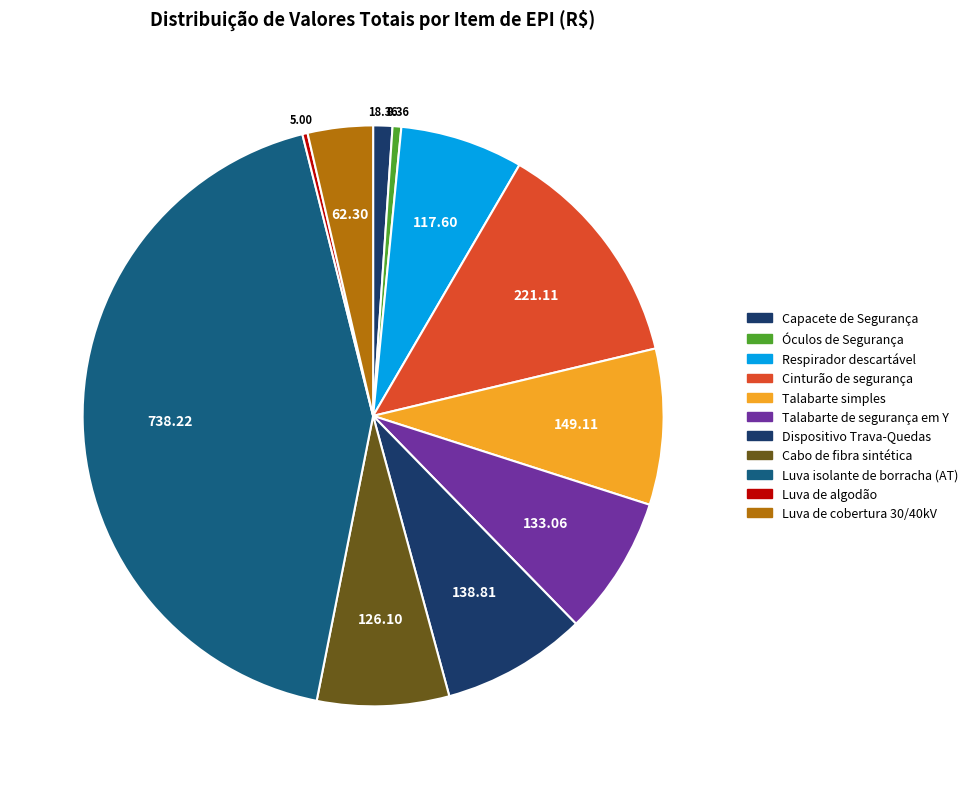

To the nearest percent, what is the combined percentage of Capacete de Segurança and Respirador descartável?

8%